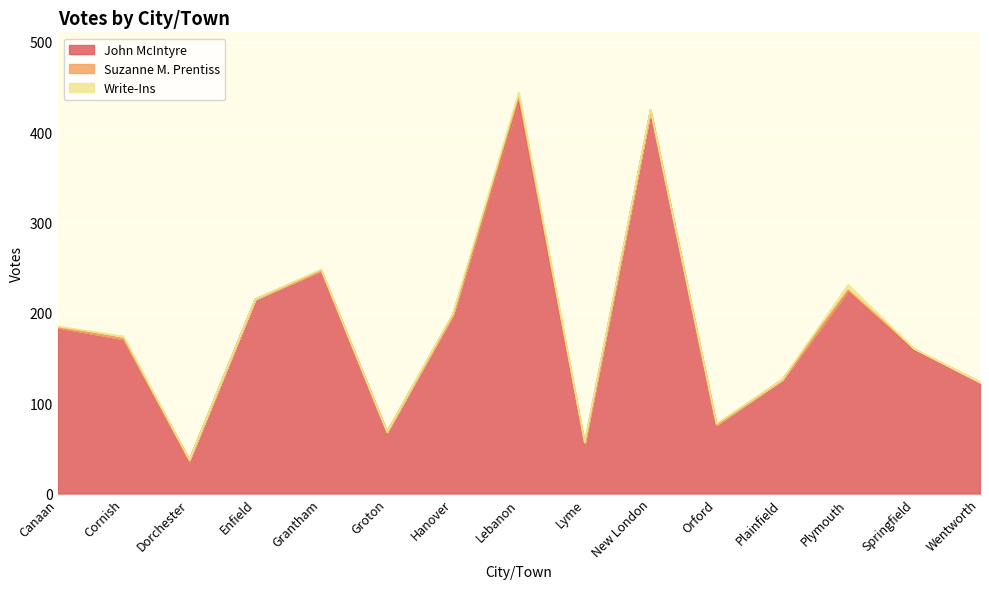

Reading left to right, extract all data points from this chart.

John McIntyre: 184	171	37	215	247	68	198	435	54	424	76	126	224	159	123
Suzanne M. Prentiss: 0	0	0	0	0	0	0	4	2	0	0	0	1	1	0
Write-Ins: 1	3	0	0	1	0	1	5	0	1	1	0	6	0	0